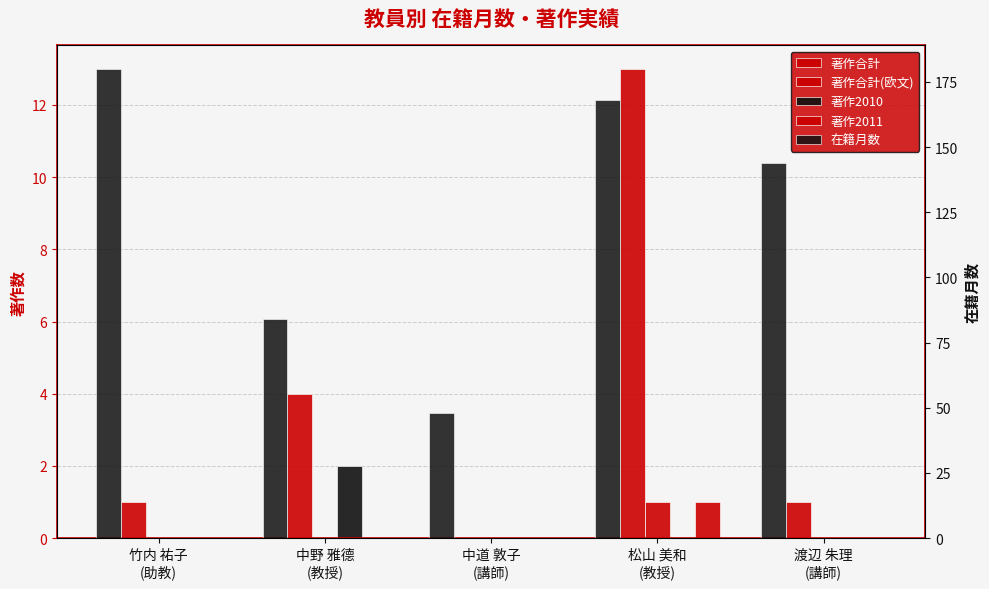

What is the average value of the 著作合計 series?

4